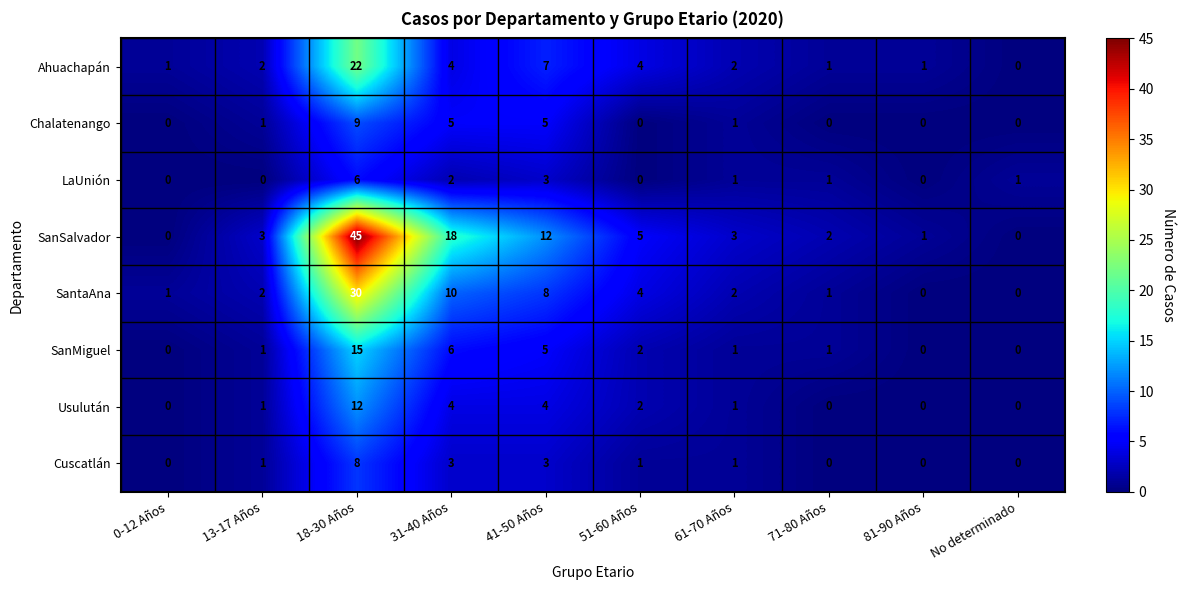

Count the number of categories in the chart.

10